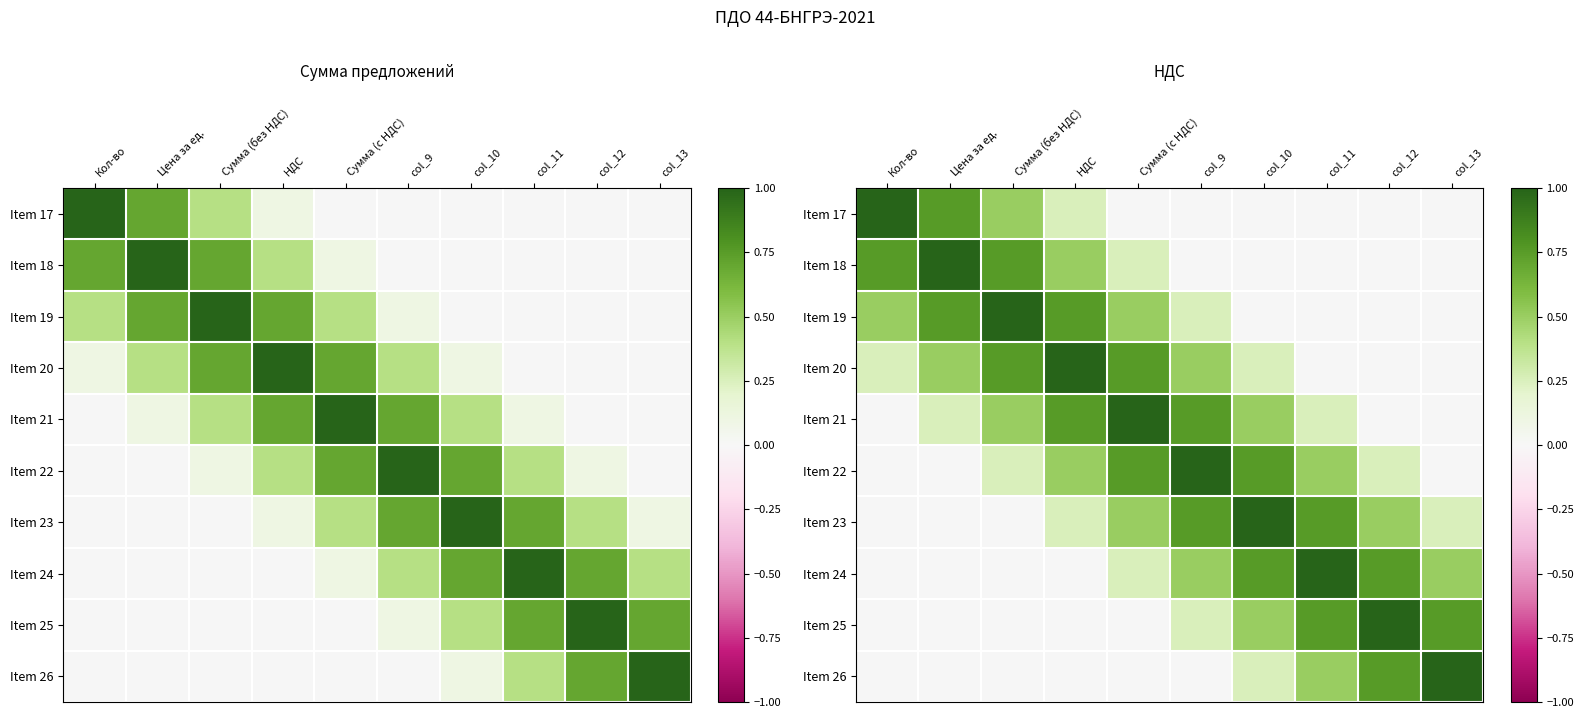

Between Кол-во and Цена за ед., which is larger?

Кол-во